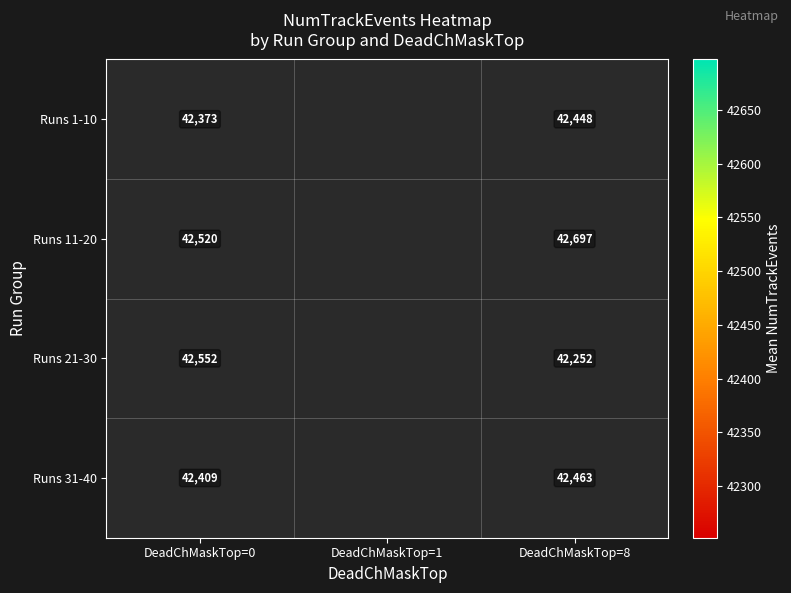

The value of Runs 31-40 at DeadChMaskTop=0 is 42409.7. True or false?

True